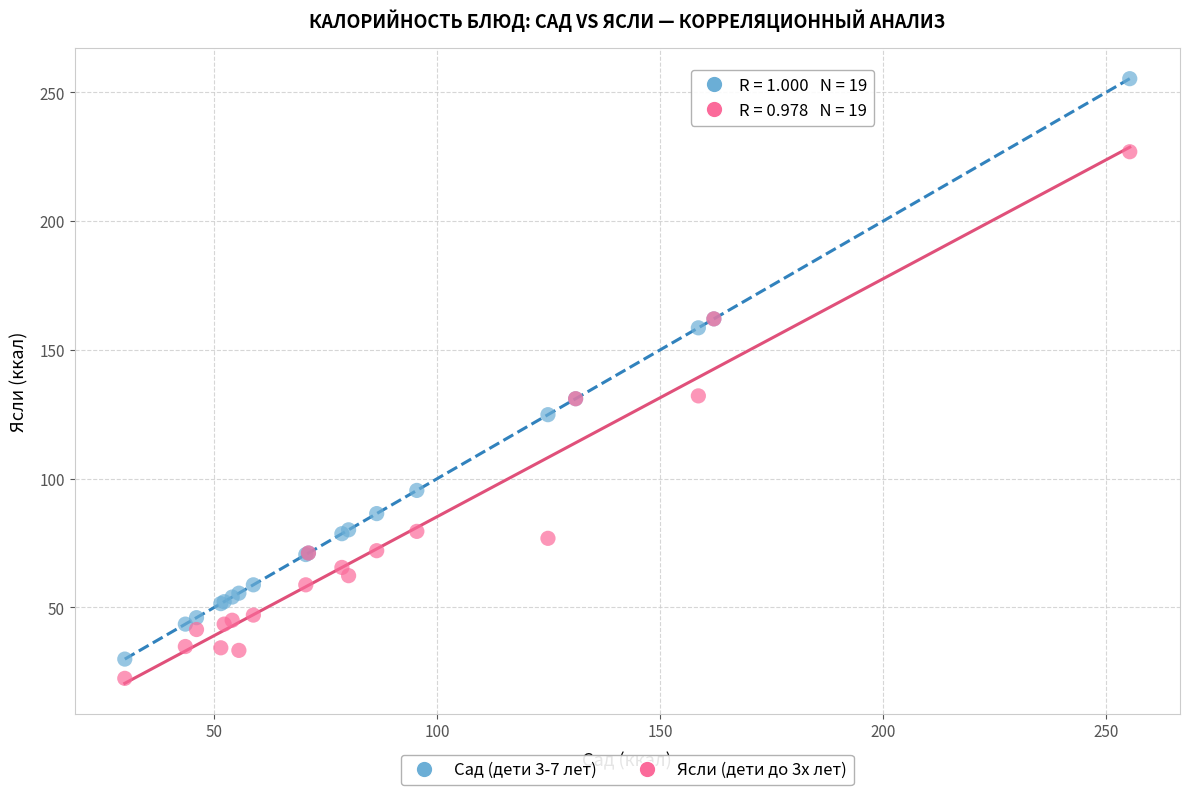

What are all the series names shown in the legend?

Сад (дети 3-7 лет), Ясли (дети до 3х лет)